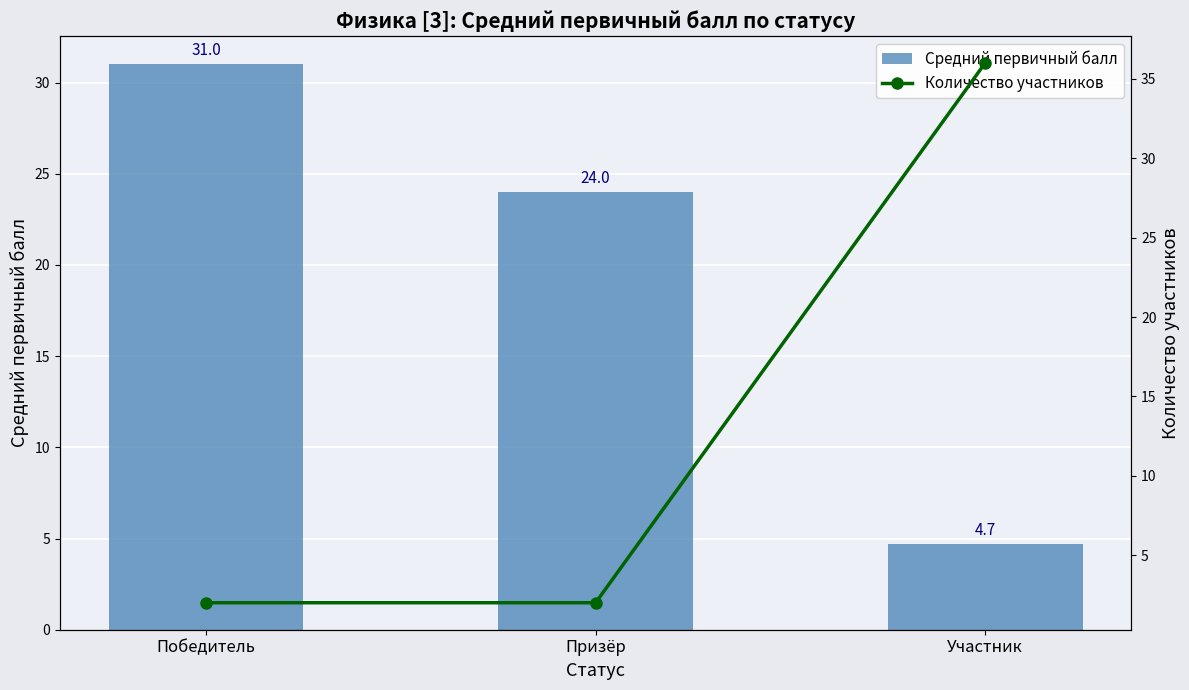

What is the label of the 2nd bar from the left?

Призёр